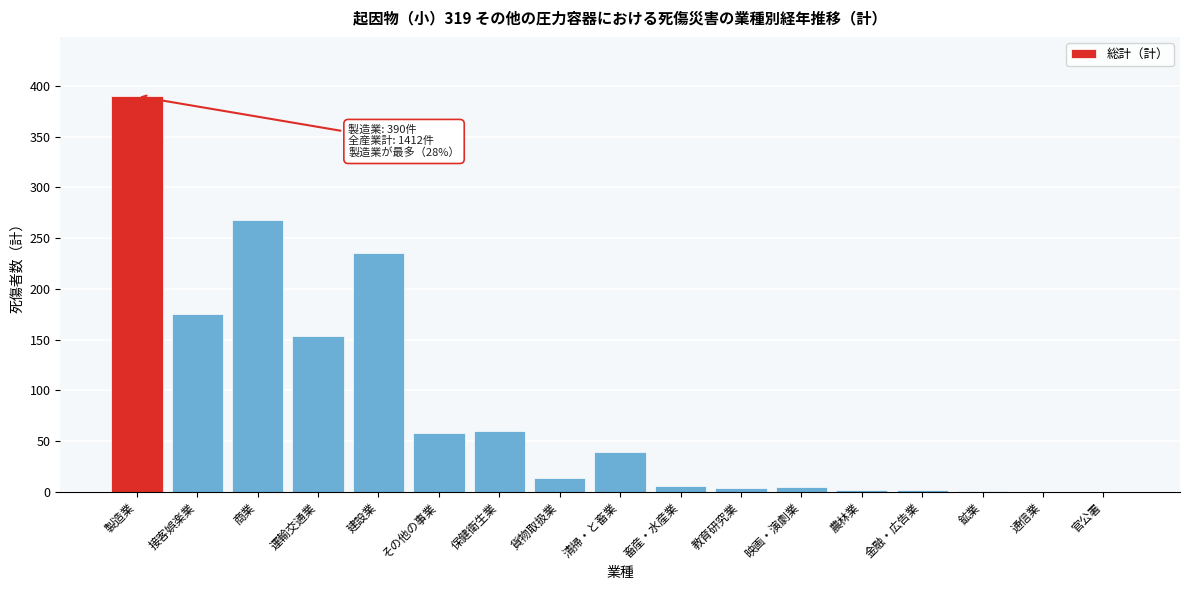

What is the sum of the values at 商業 and 官公署?

268